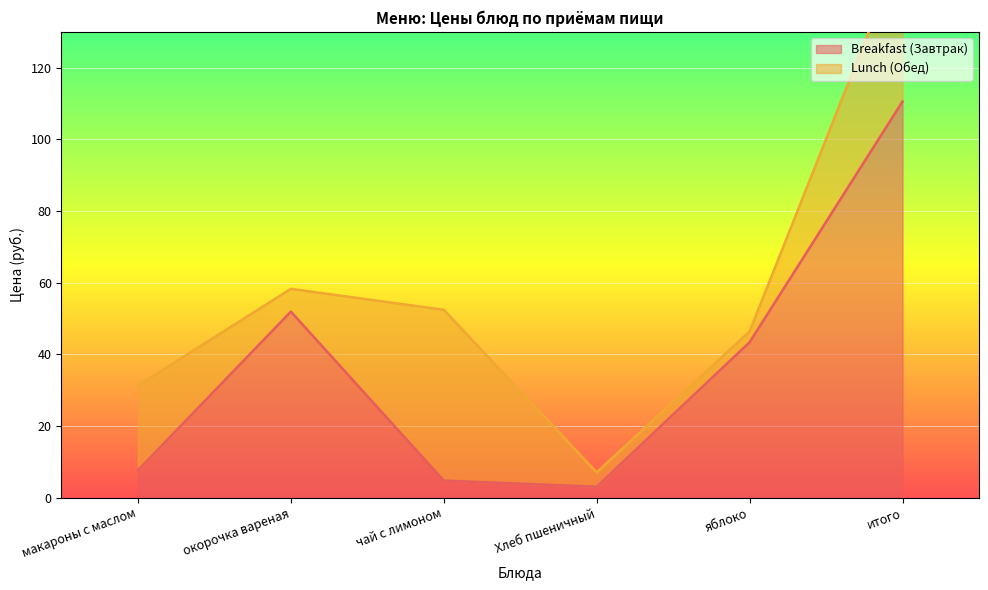

Which label corresponds to the smallest value in the chart?

Хлеб пшеничный